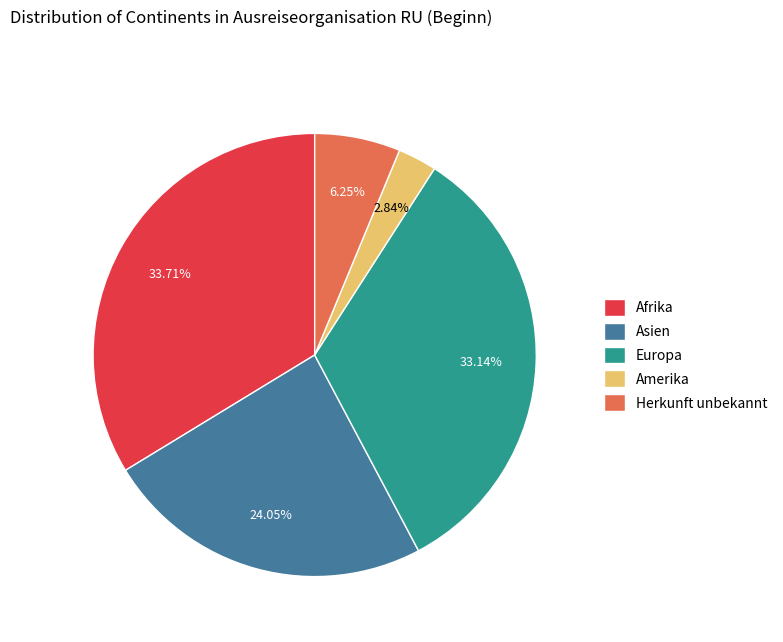

Combined, do Amerika and Herkunft unbekannt account for over 50%?

No